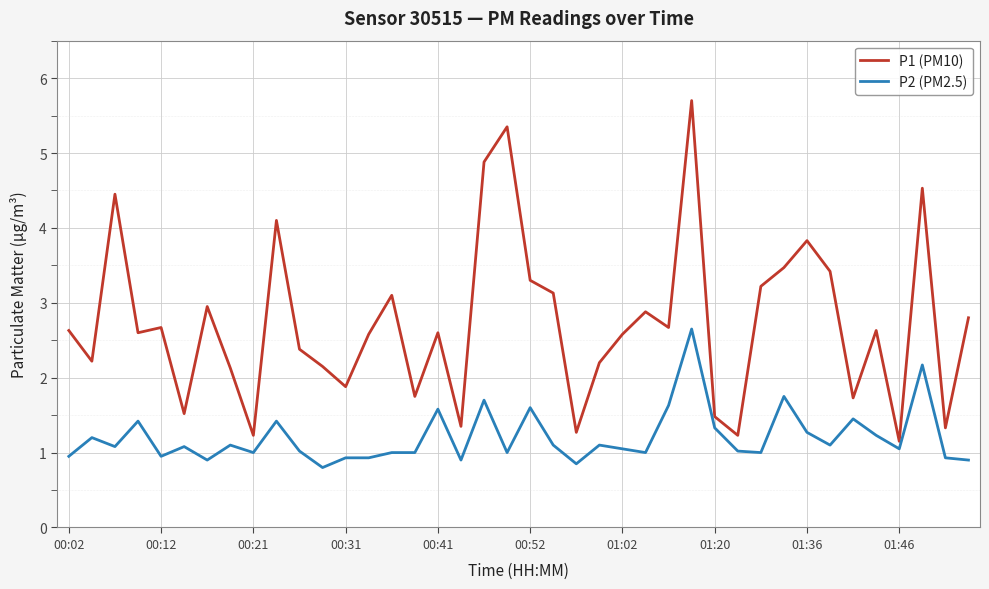

Count the number of data series in this chart.

2